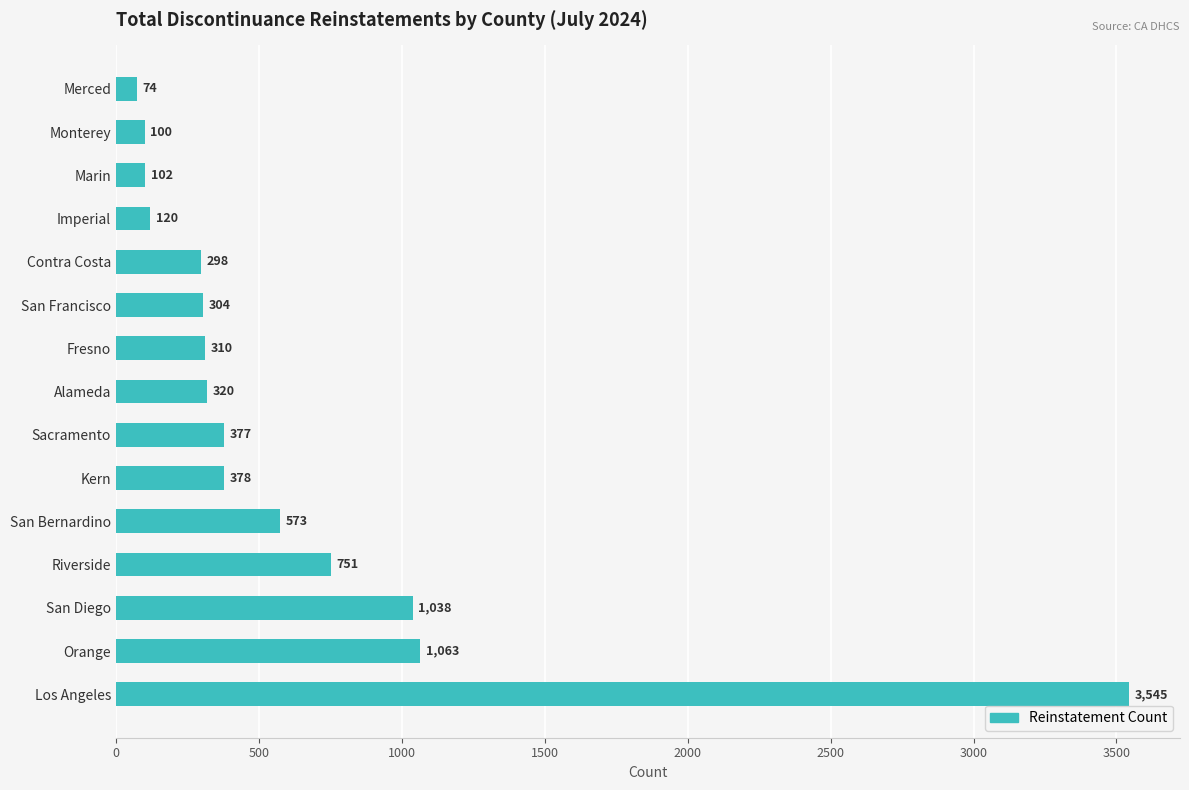

What is the sum of all values?

9353